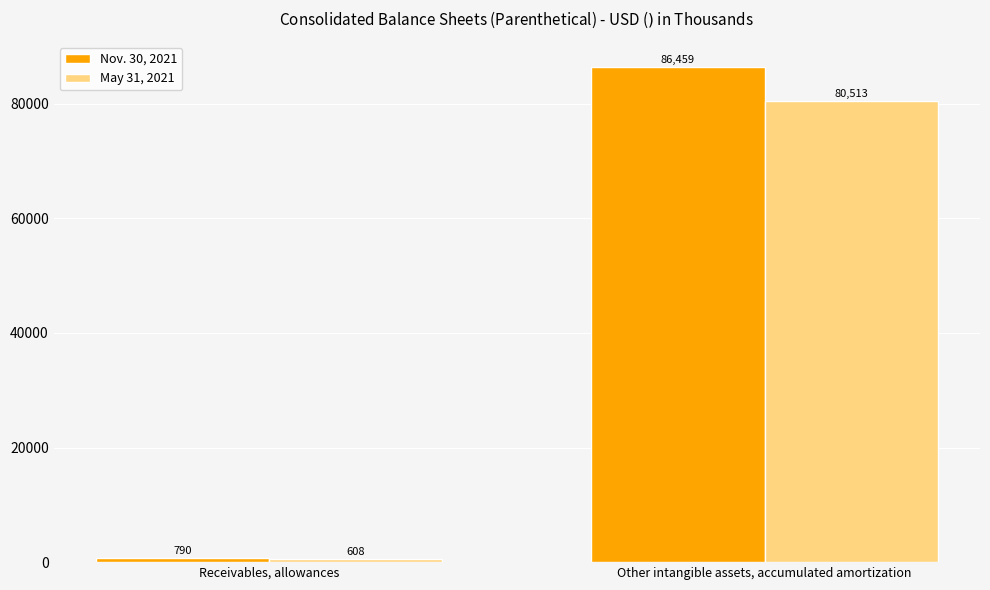

Which series changed the most between Receivables, allowances and Other intangible assets, accumulated amortization?

Nov. 30, 2021